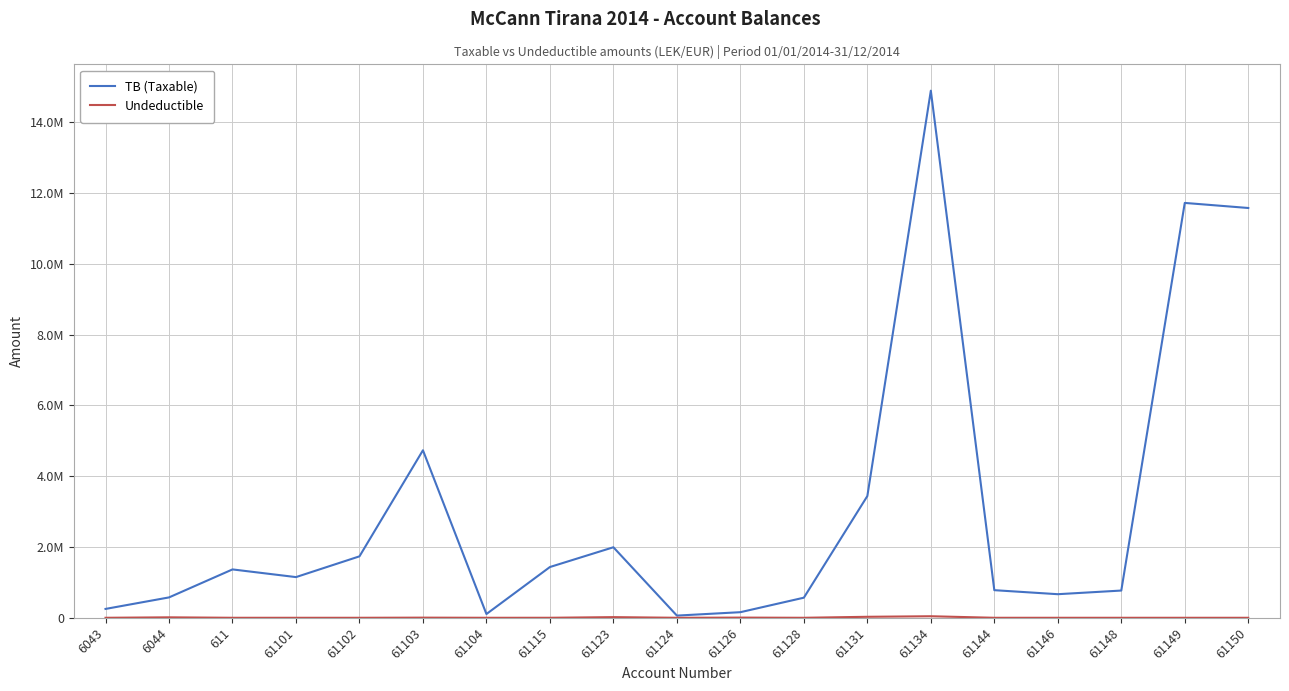

What position from the right is 6044?

18